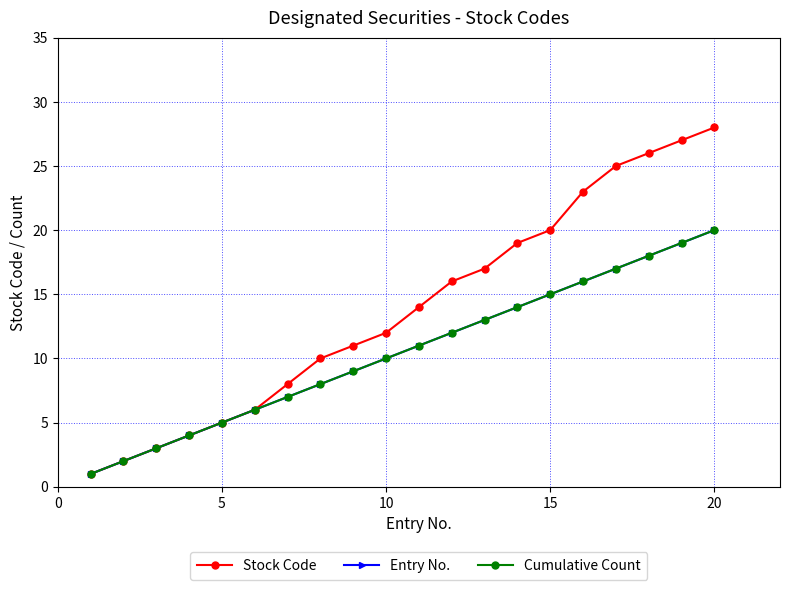

Does the chart have visible grid lines?

Yes